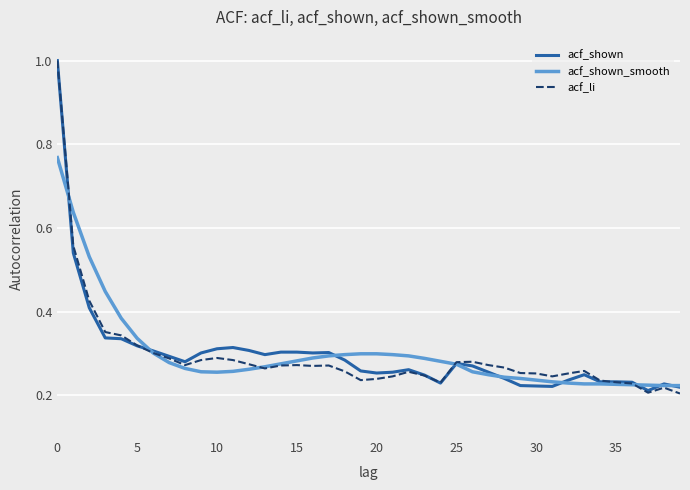

What is the maximum value shown in the chart?

1.0